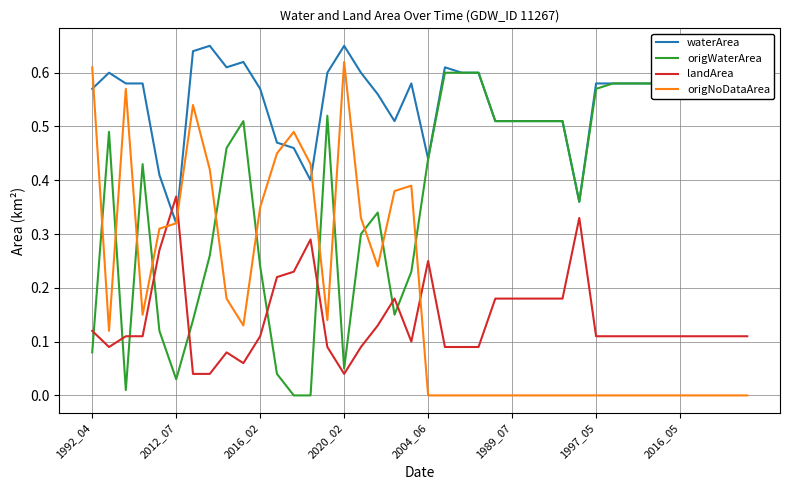

Which series ends up on top after the final intersection of origWaterArea and landArea?

origWaterArea